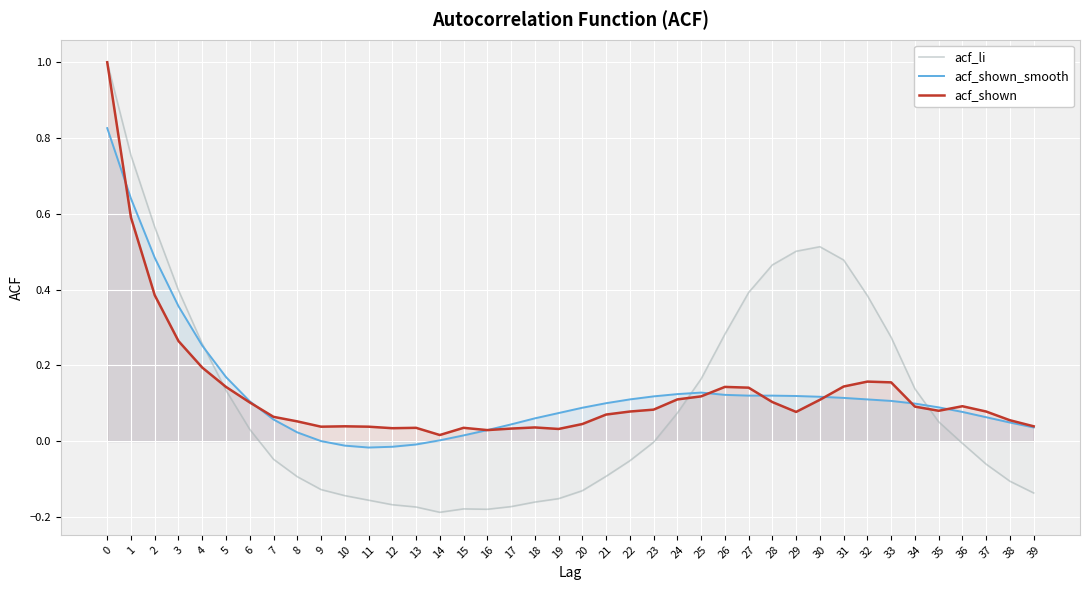

What is the highest value of the acf_shown series?

1.0